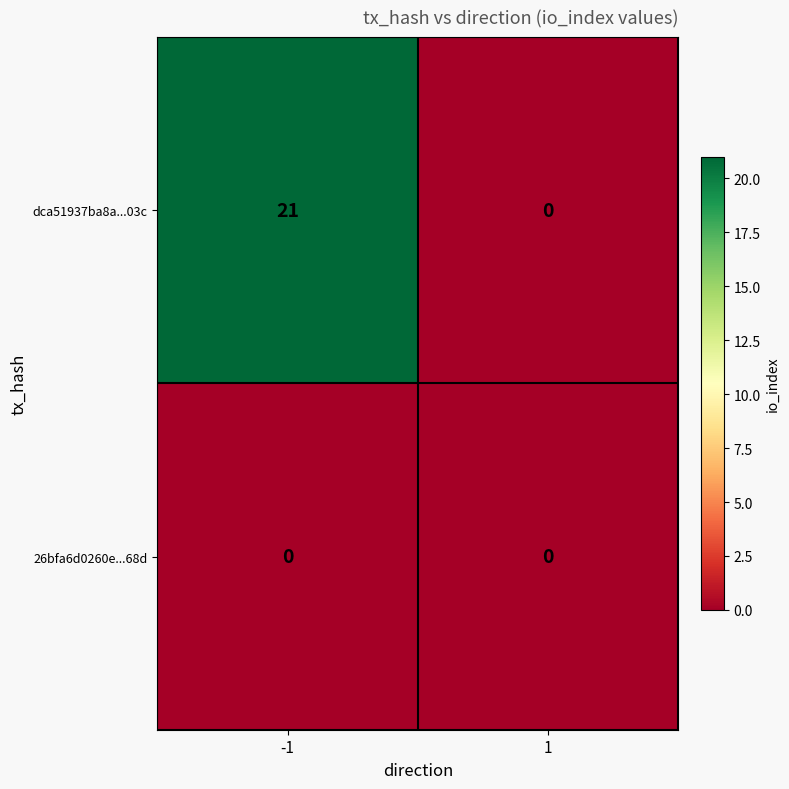

The 26bfa6d0260e...68d series shows 0 at -1. True or false?

True